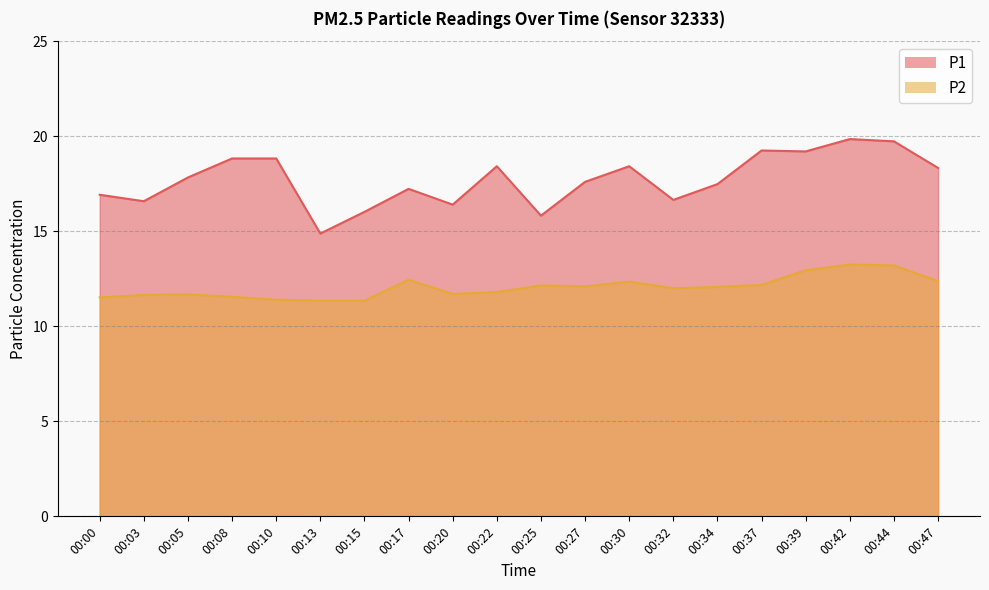

Which category has the lowest value across all series?

00:13